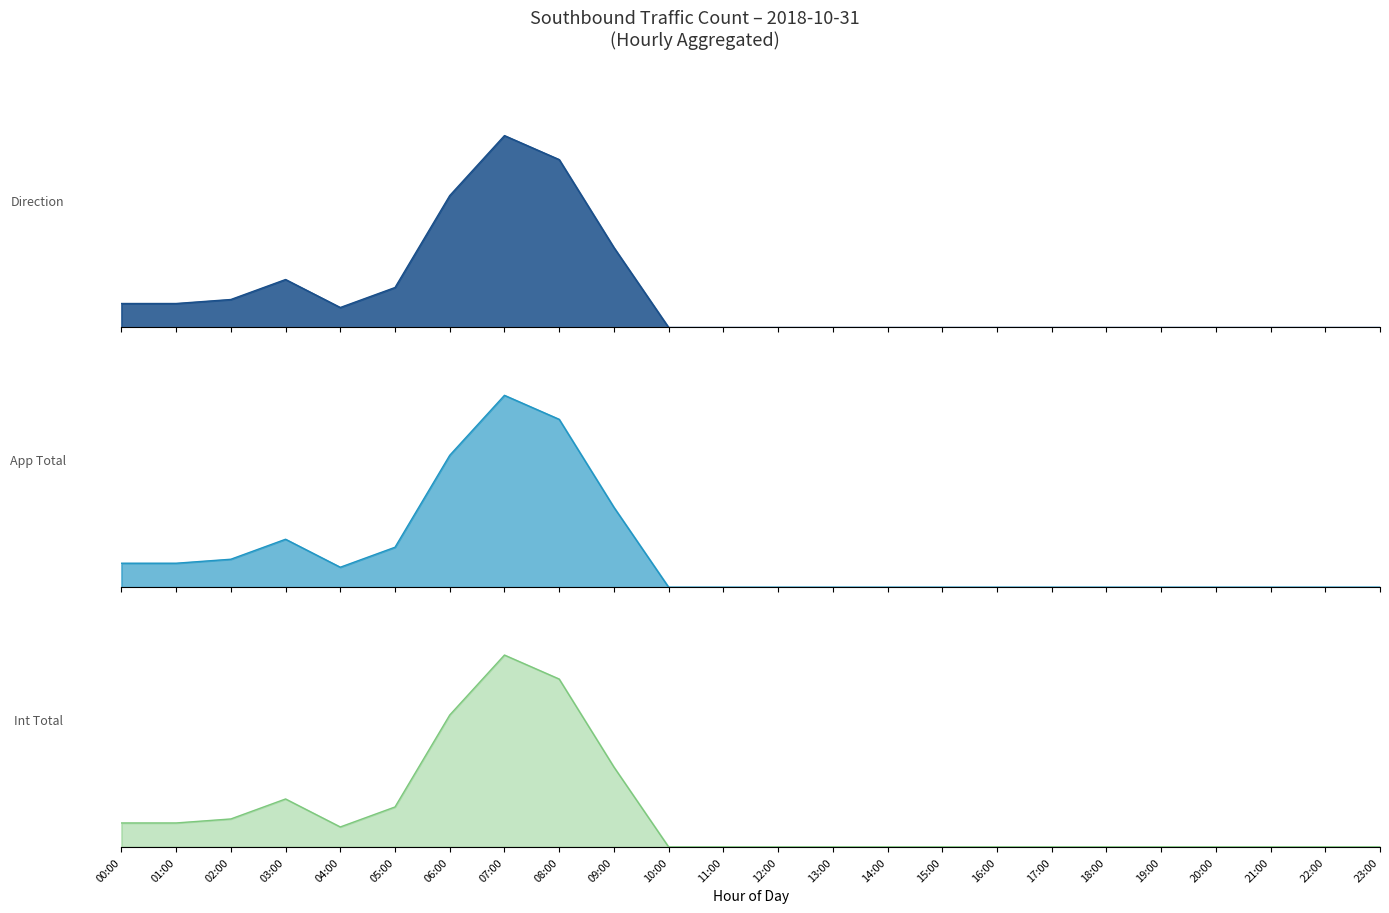

Which series has the largest total across all categories?

App Total